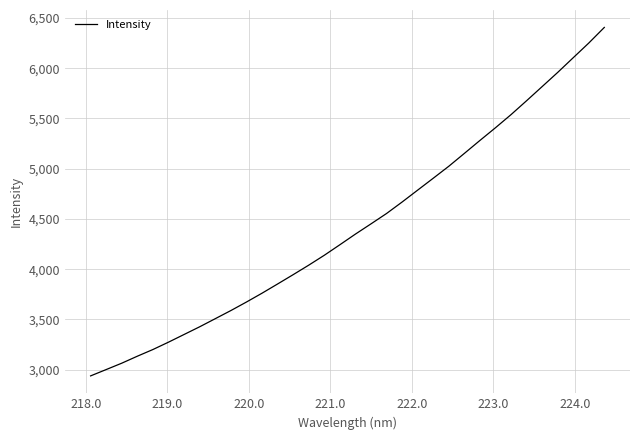

Is this an area chart (filled region under the line)?

No